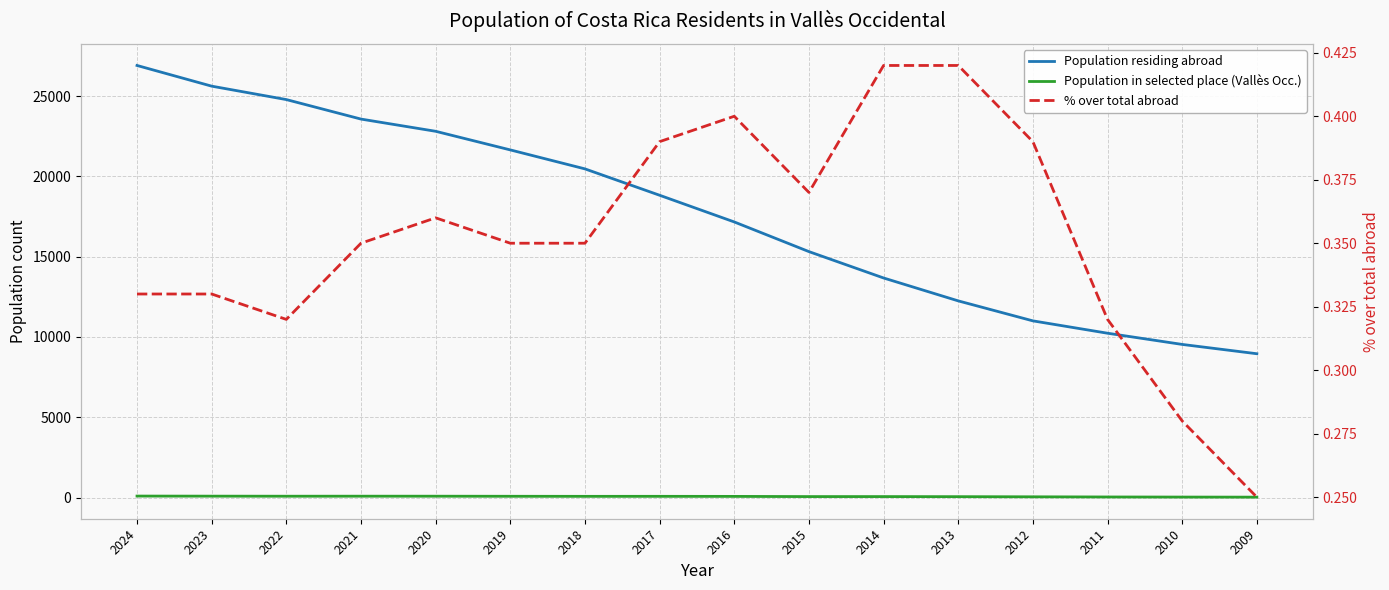

Where does the Population in selected place (Vallès Occ.) series first go above 72?

2024